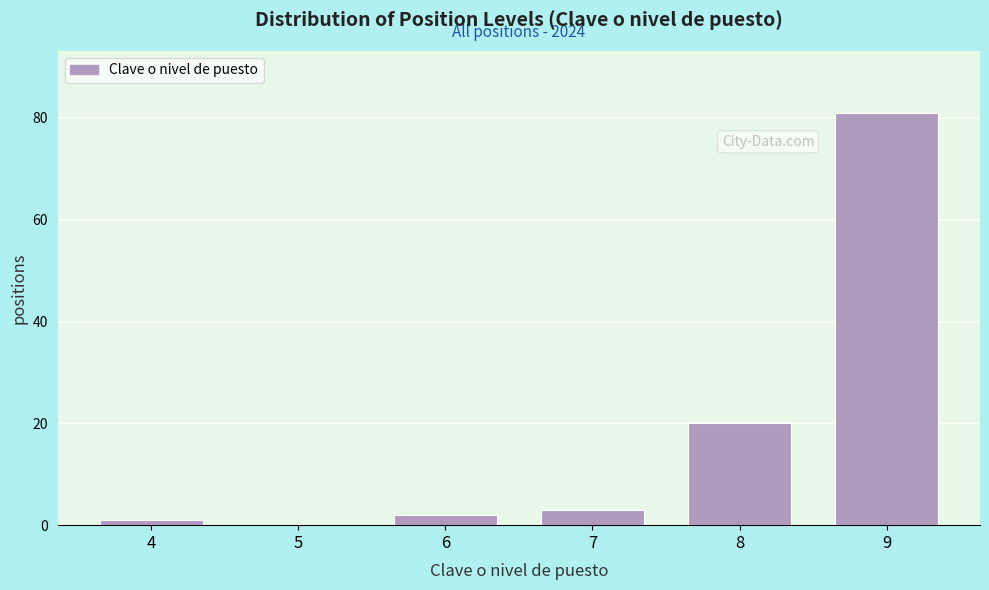

Reading right to left, list all the values displayed in this chart.

9=81	8=20	7=3	6=2	5=0	4=1